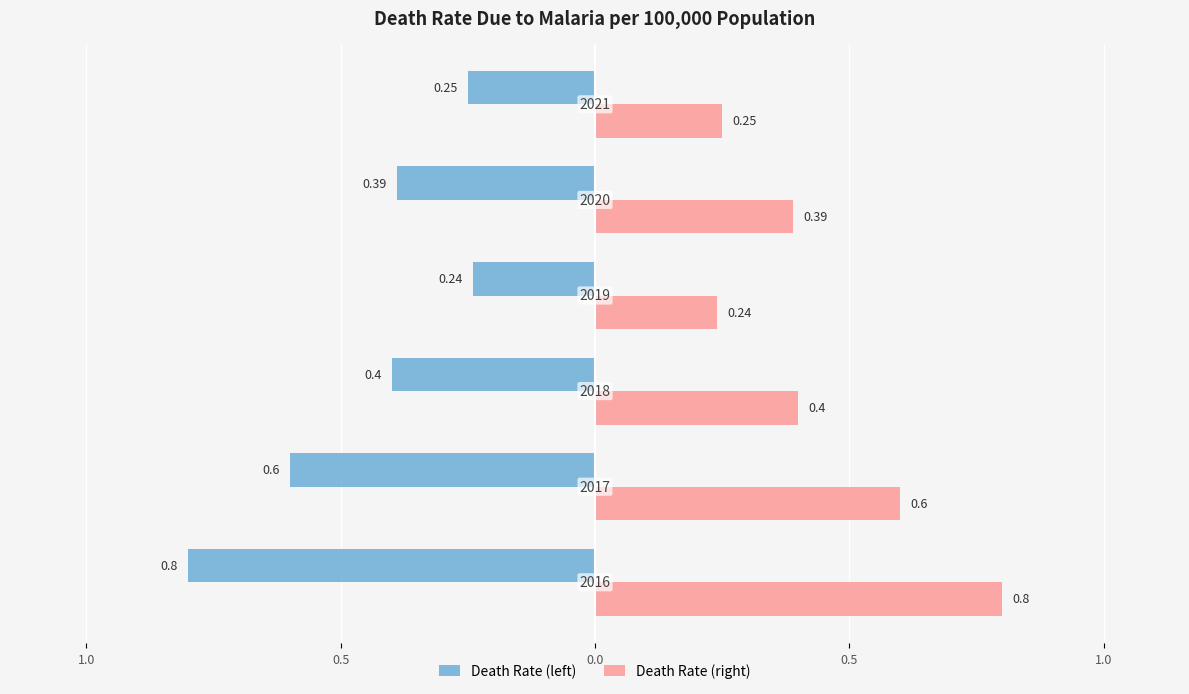

What are all the series names shown in the legend?

Death Rate (left), Death Rate (right)